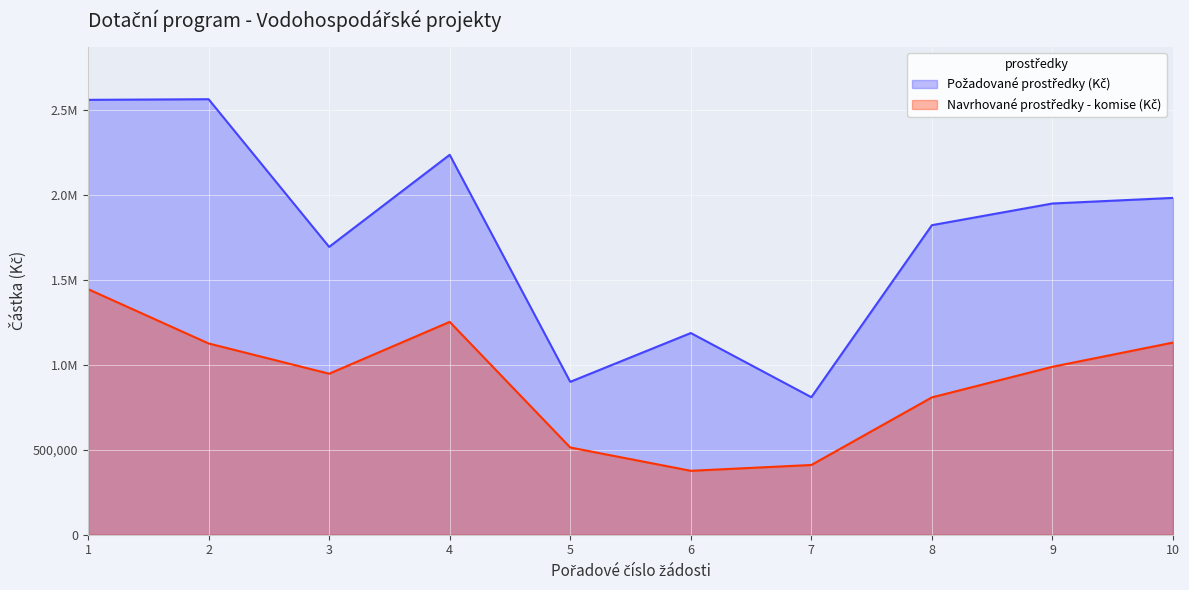

True or false: Navrhované prostředky - komise (Kč) and Požadované prostředky (Kč) intersect in this chart.

False